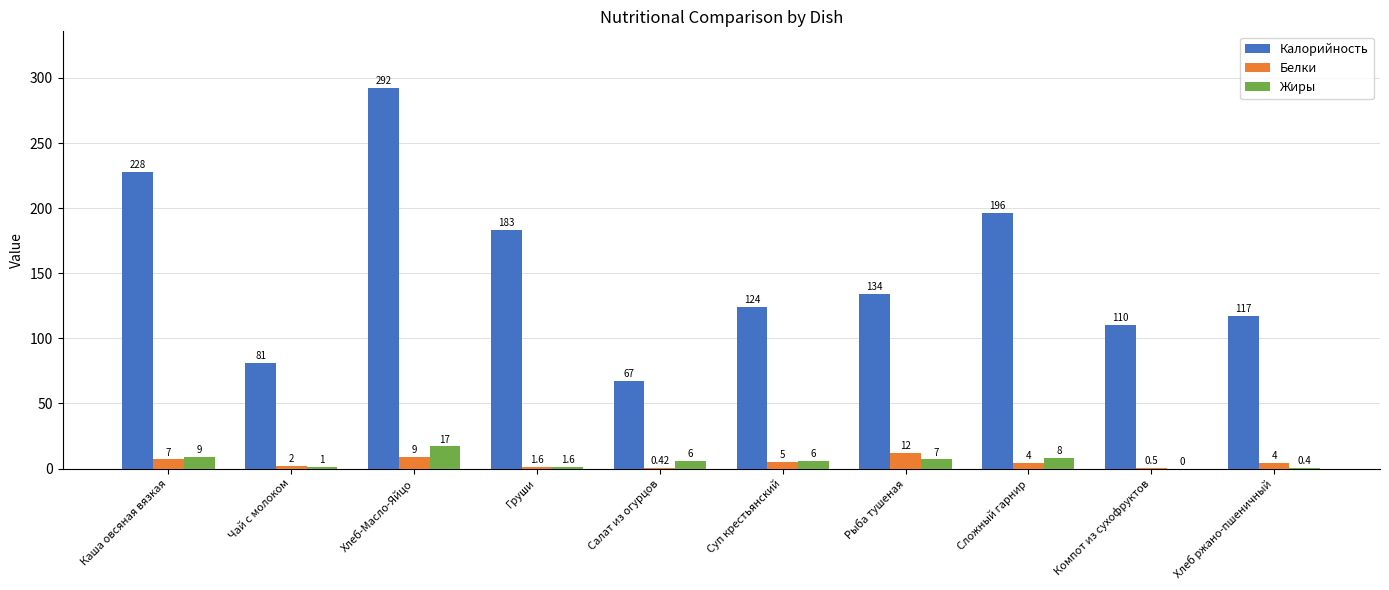

Is the value of Жиры at Компот из сухофруктов greater than the value of Белки at Сложный гарнир?

No